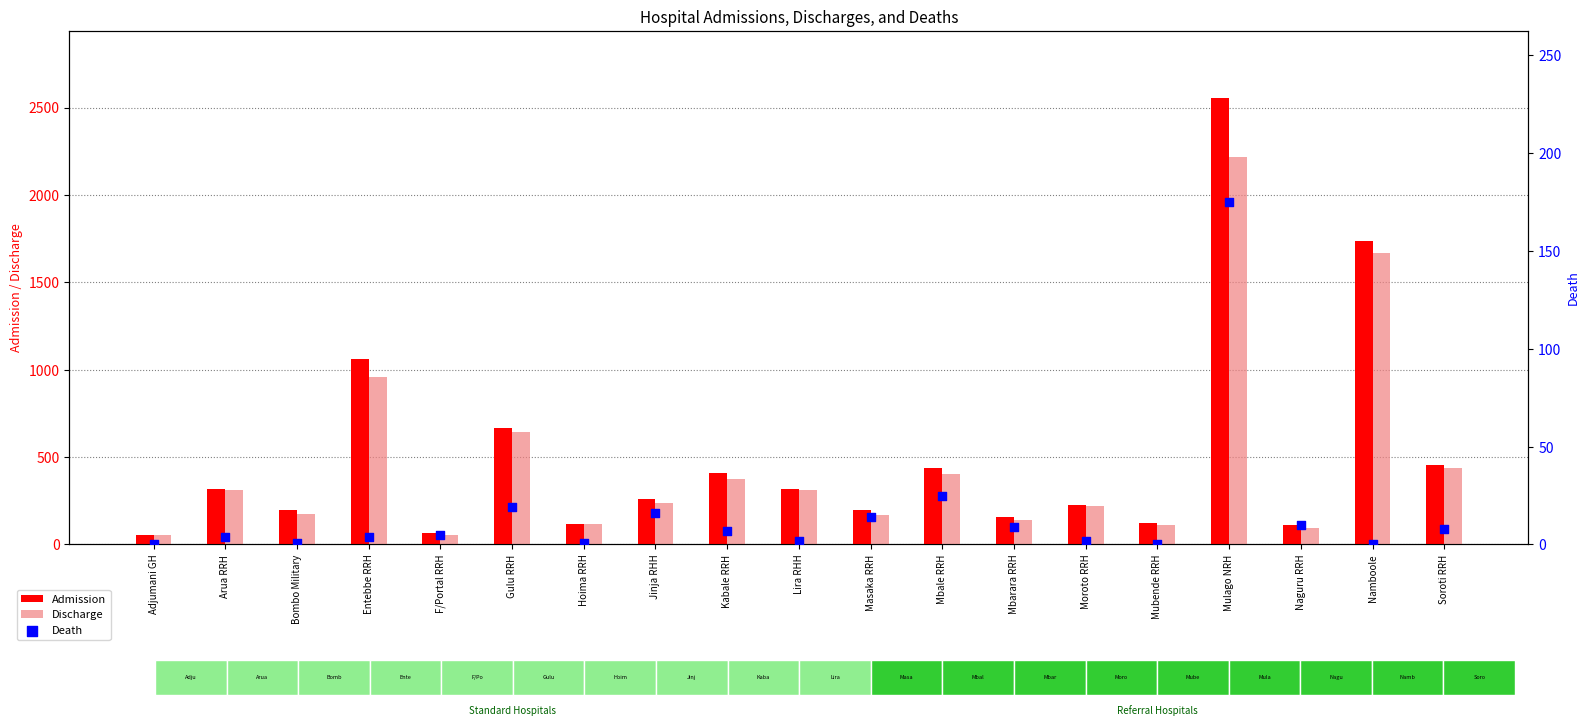

At how many categories does at least one series exceed 1870?

1